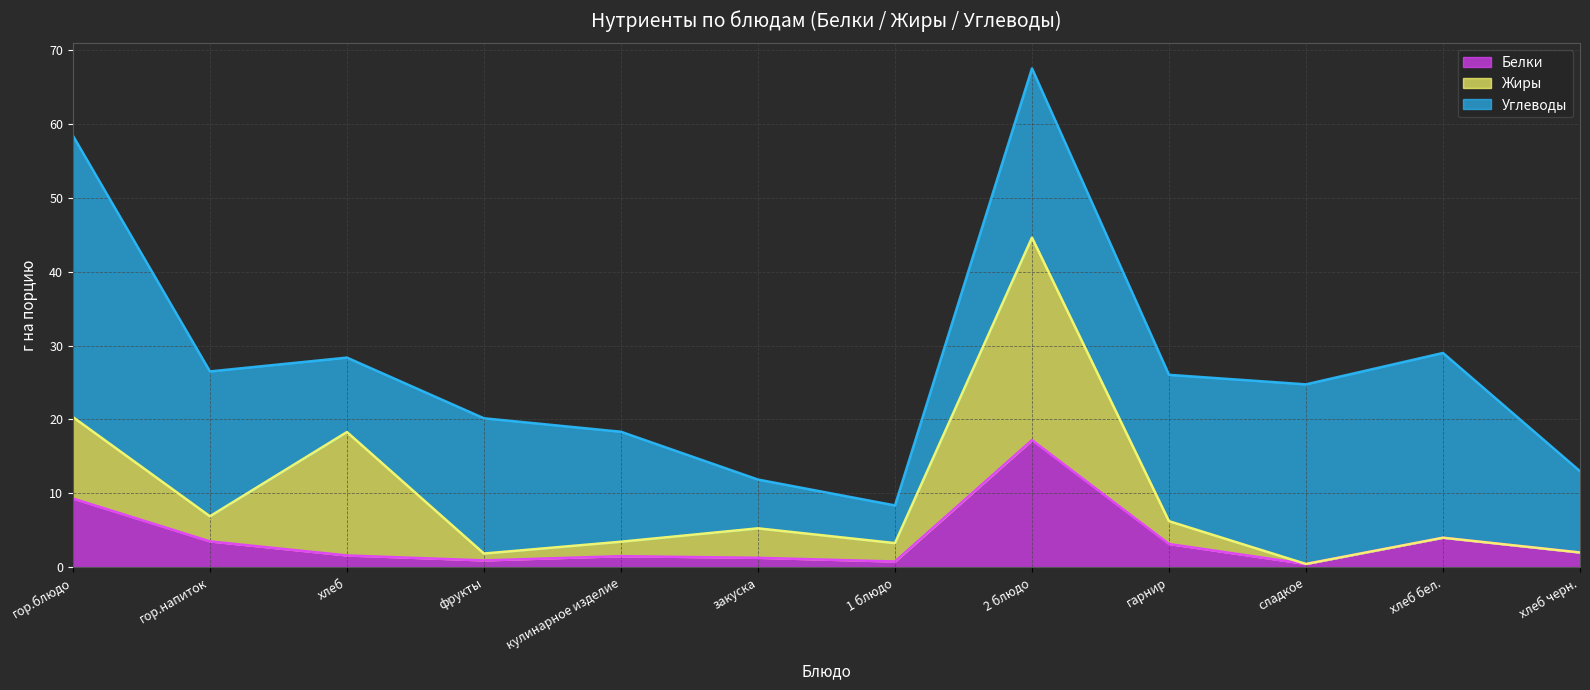

Rank the series at кулинарное изделие from highest to lowest value.

Углеводы, Жиры, Белки